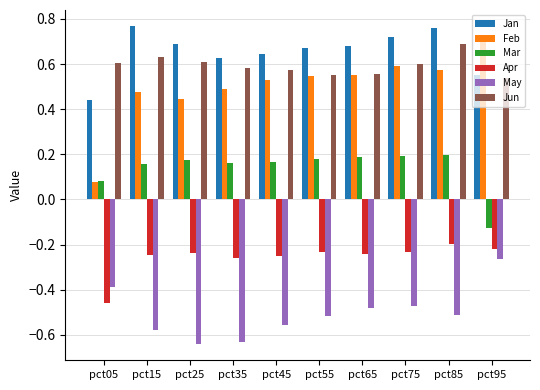

The value of May at pct15 is -0.2. True or false?

False